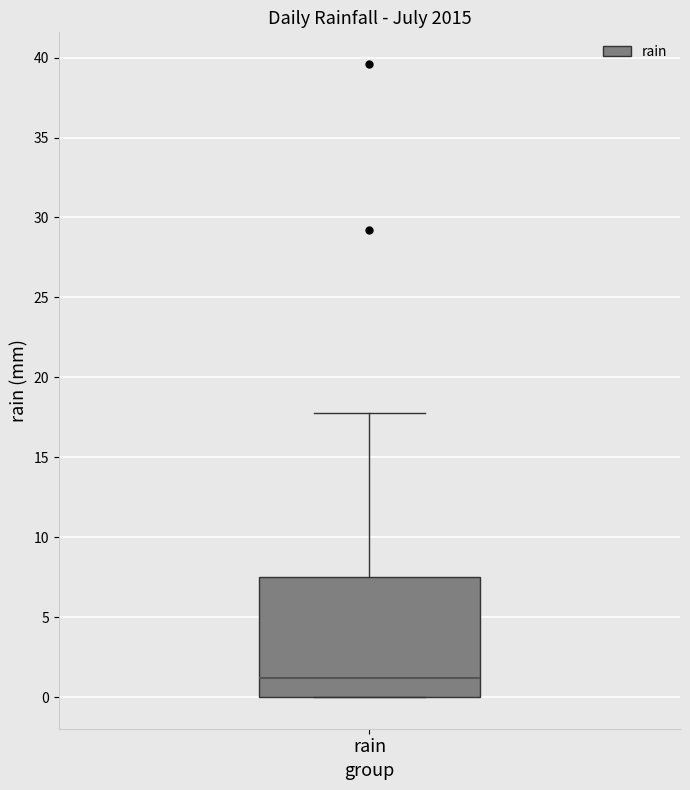

Where is the lower edge of the box for rain on the y-axis? The values are not printed on the chart, so give them approximately, as read against the axis.

0.0